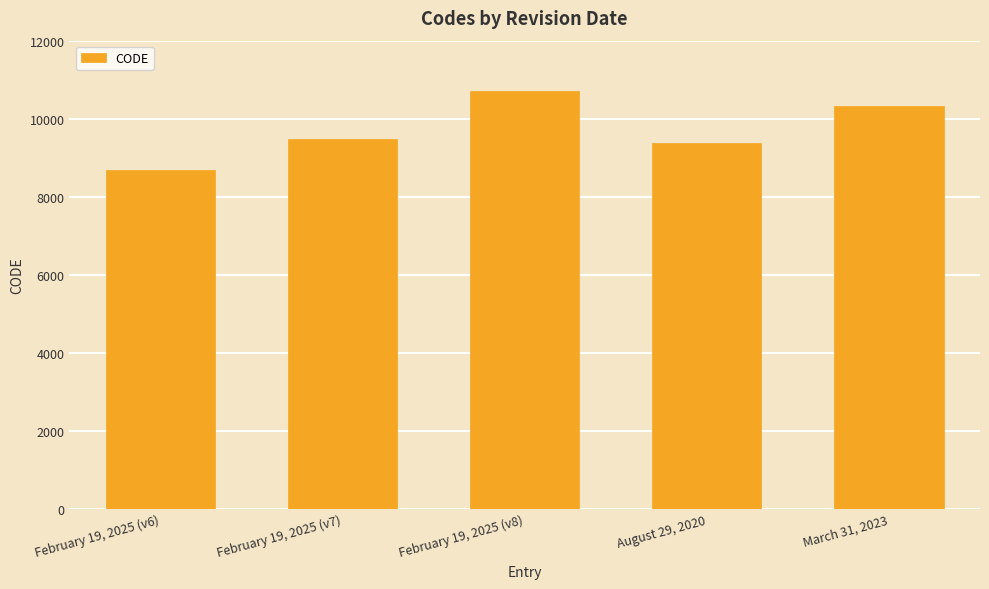

What is the sum of all values?

48564